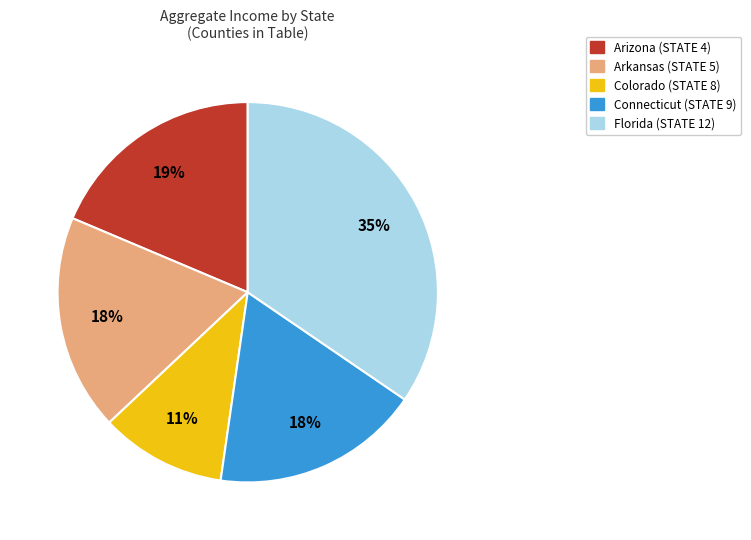

To the nearest percent, what is the average slice percentage?

20%